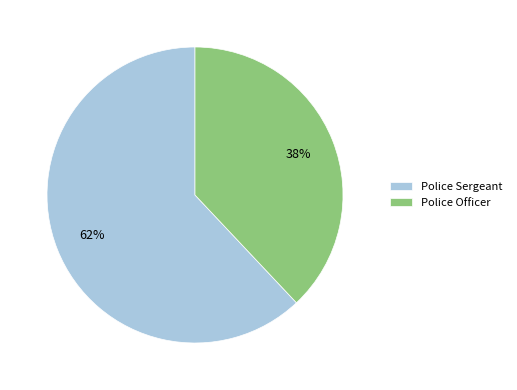

Between Police Officer and Police Sergeant, which is larger?

Police Sergeant